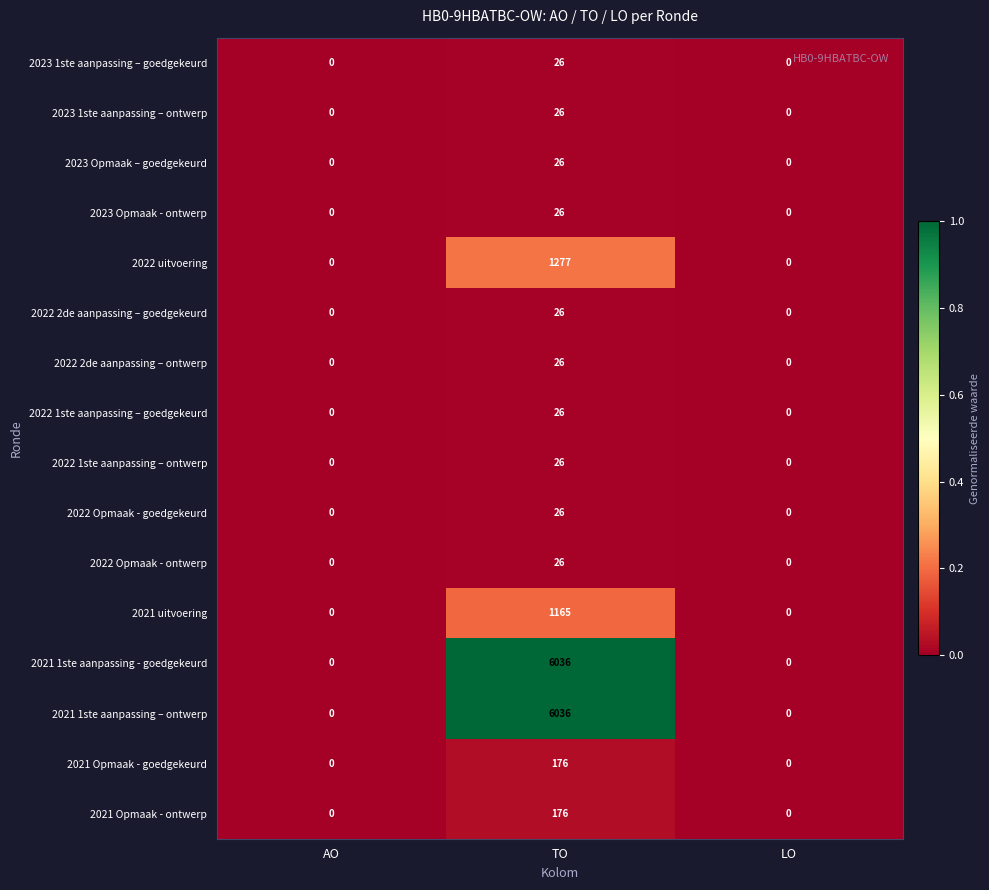

What is the total value across all series at TO?

15126